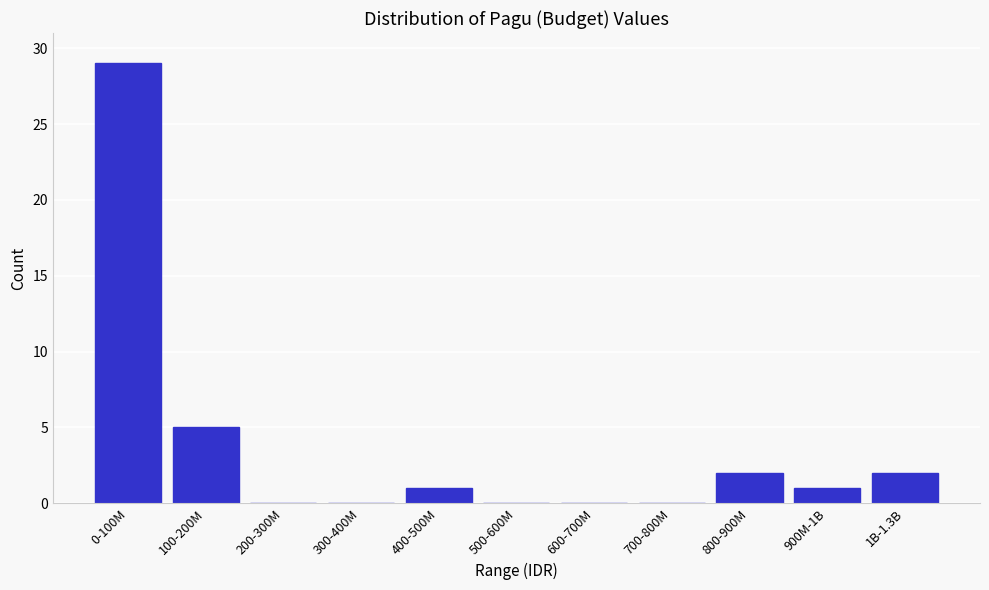

Reading left to right, extract all data points from this chart.

0-100M=29	100-200M=5	200-300M=0	300-400M=0	400-500M=1	500-600M=0	600-700M=0	700-800M=0	800-900M=2	900M-1B=1	1B-1.3B=2